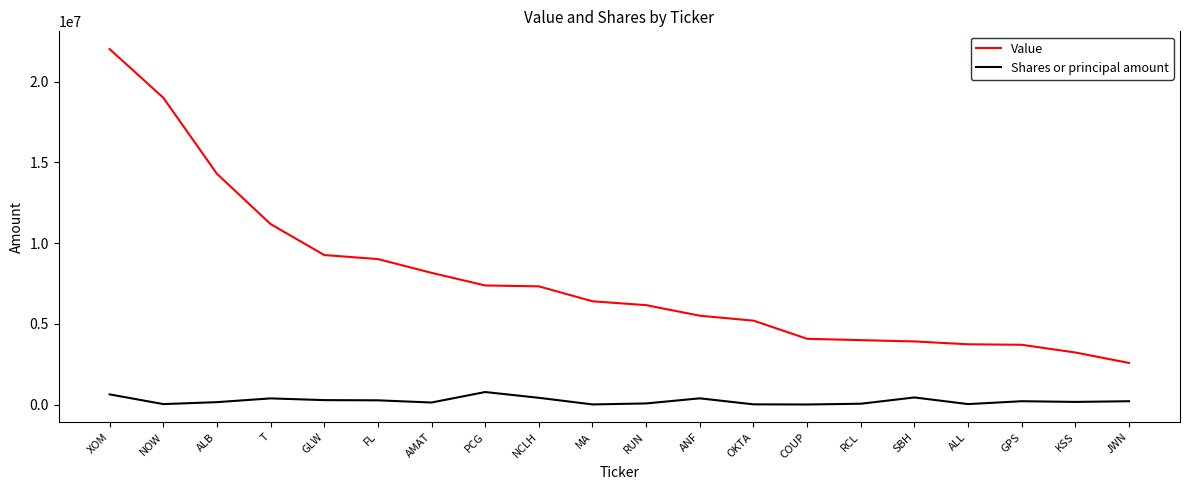

Which category has the highest value in the Value series?

XOM